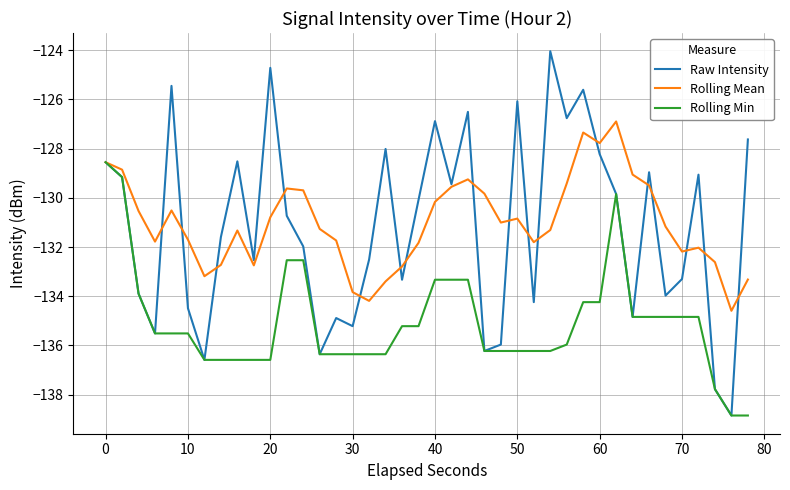

What is the maximum value shown in the chart?

-124.0